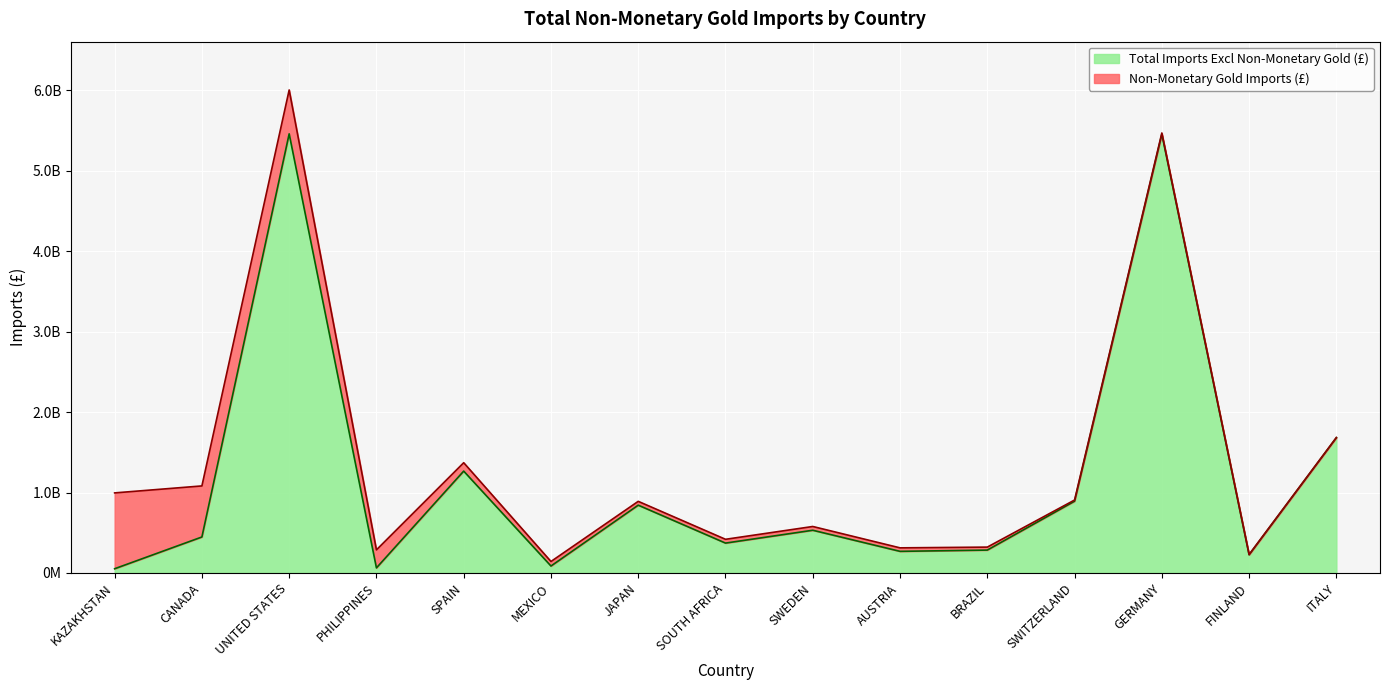

What is the minimum value shown in the chart?

52309880